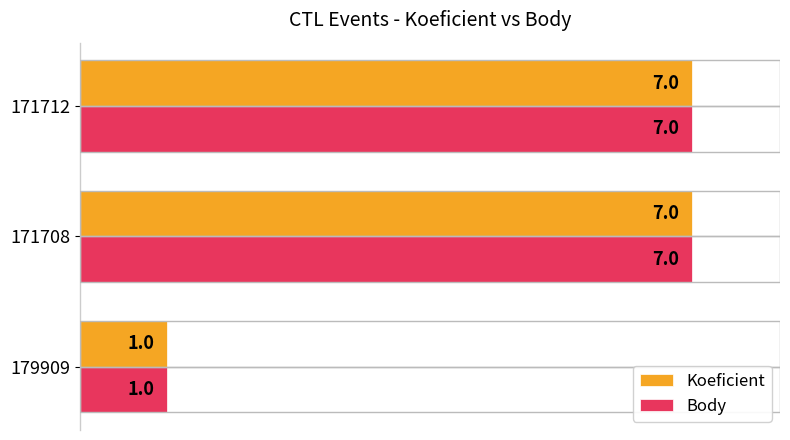

What is the total value across all series at 171708?

14